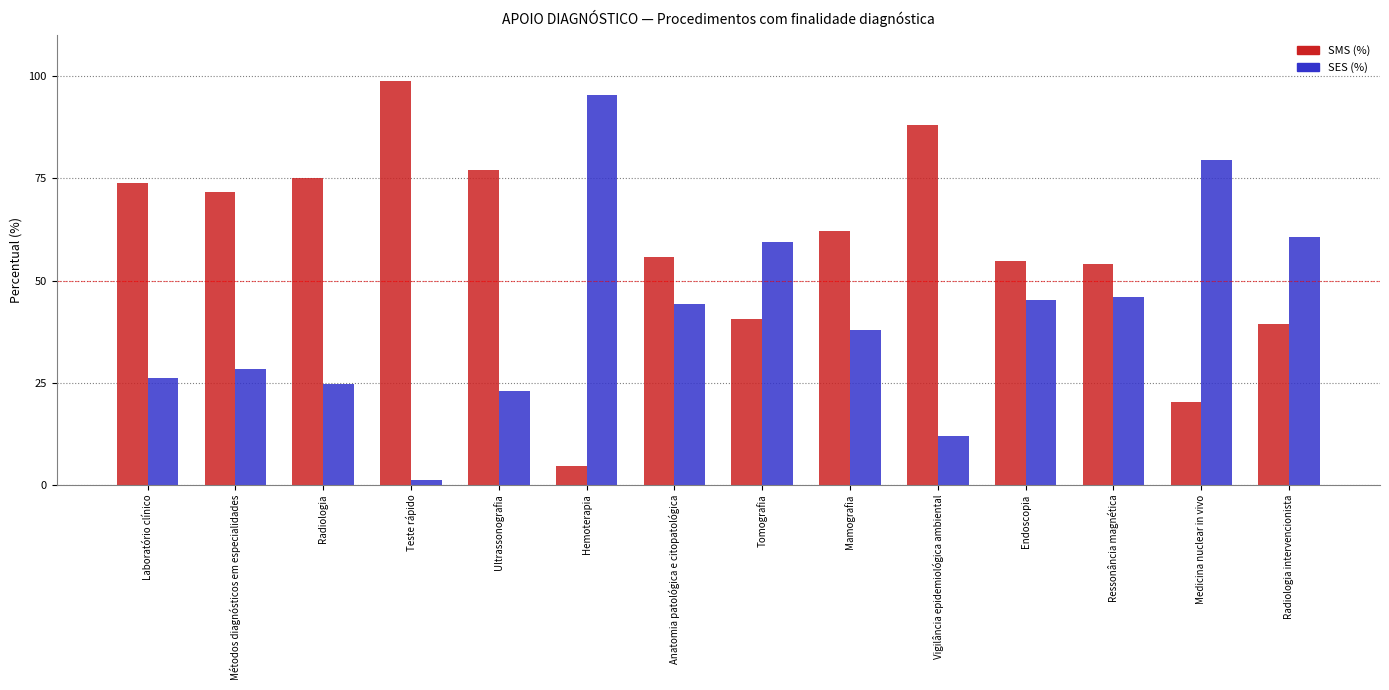

Reading left to right, extract all data points from this chart.

SMS (%): Laboratório clínico=73.9	Métodos diagnósticos em especialidades=71.7	Radiologia=75.2	Teste rápido=98.9	Ultrassonografia=77.1	Hemoterapia=4.7	Anatomia patológica e citopatológica=55.8	Tomografia=40.6	Mamografia=62.1	Vigilância epidemiológica ambiental=88.1	Endoscopia=54.7	Ressonância magnética=54.1	Medicina nuclear in vivo=20.4	Radiologia intervencionista=39.4
SES (%): Laboratório clínico=26.1	Métodos diagnósticos em especialidades=28.3	Radiologia=24.8	Teste rápido=1.1	Ultrassonografia=22.9	Hemoterapia=95.3	Anatomia patológica e citopatológica=44.2	Tomografia=59.4	Mamografia=37.9	Vigilância epidemiológica ambiental=11.9	Endoscopia=45.3	Ressonância magnética=45.9	Medicina nuclear in vivo=79.6	Radiologia intervencionista=60.6